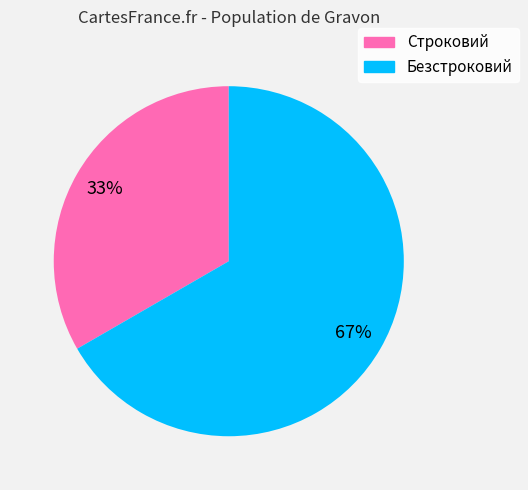

Combined, do Безстроковий and Строковий account for over 50%?

Yes